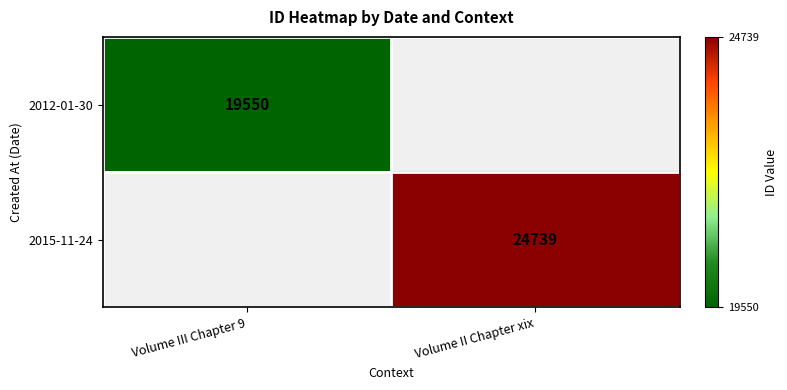

Count the number of categories in the chart.

2